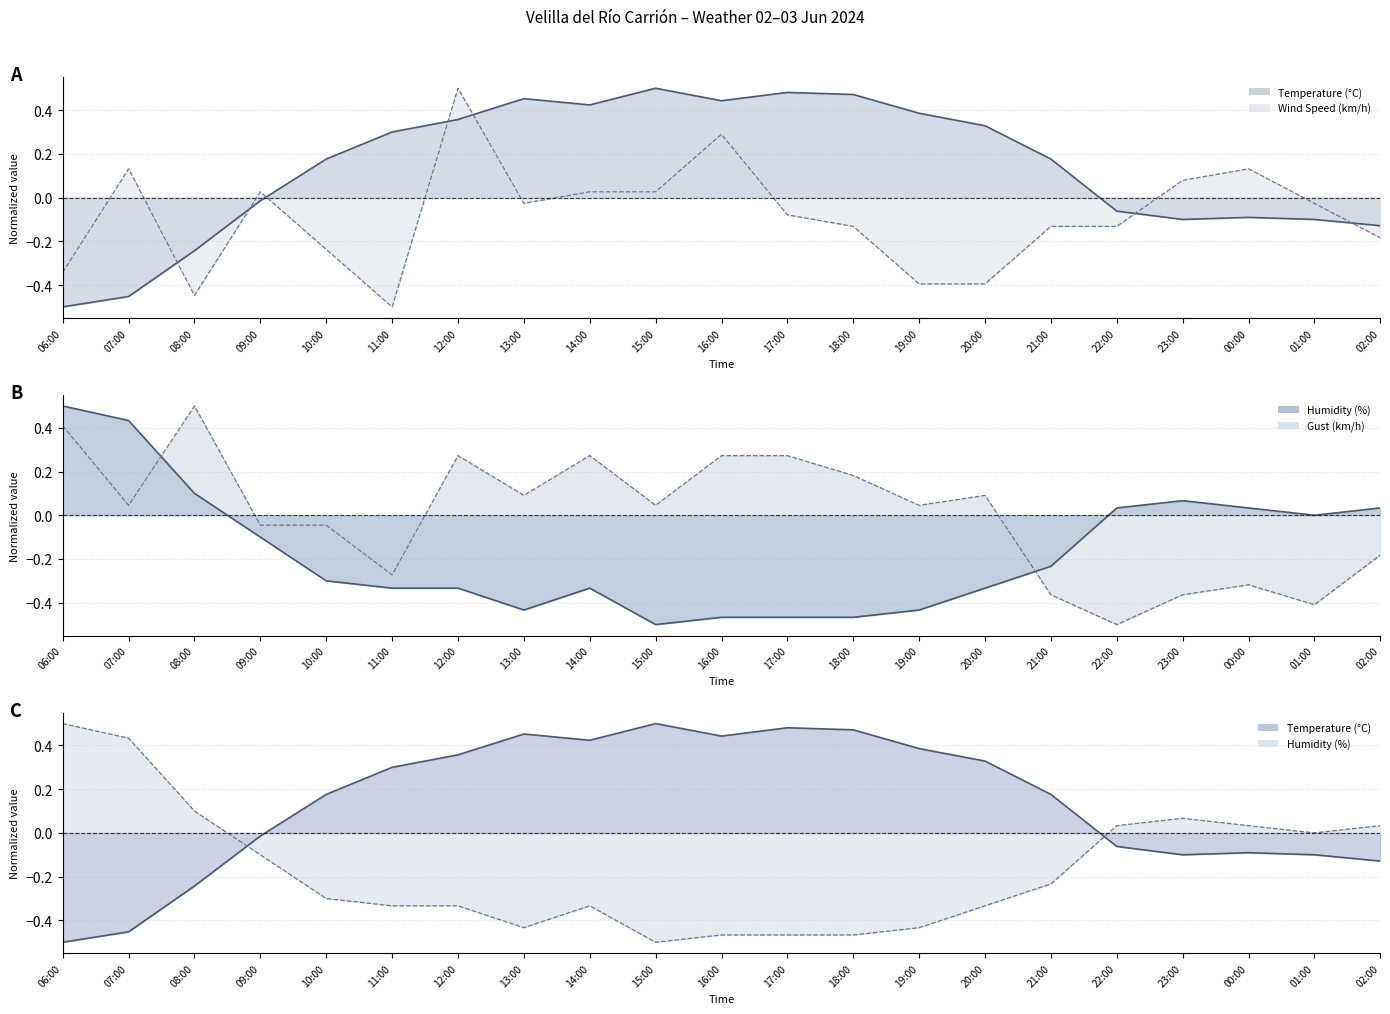

How many values in the Wind Speed (km/h) (line) series are below 0?

13